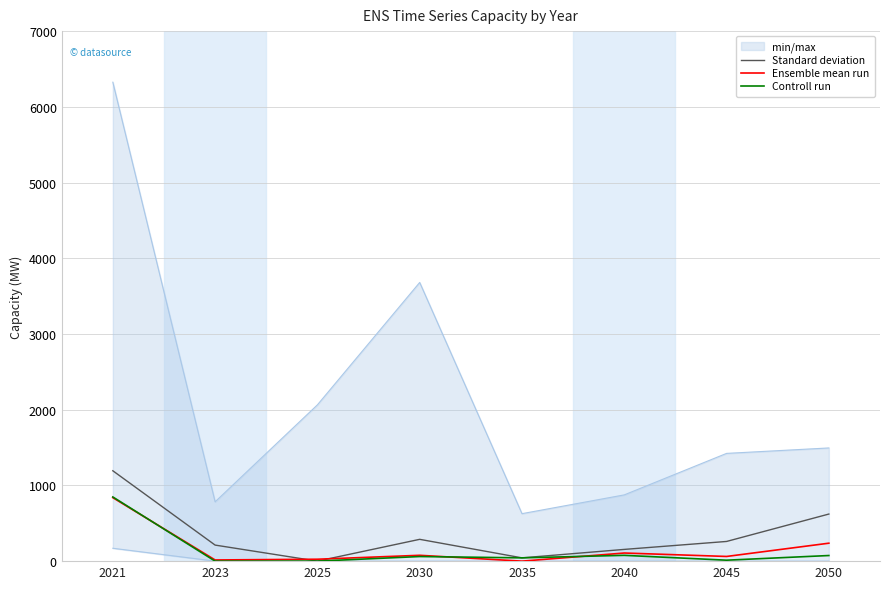

Which series has the largest range (max minus min)?

Standard deviation